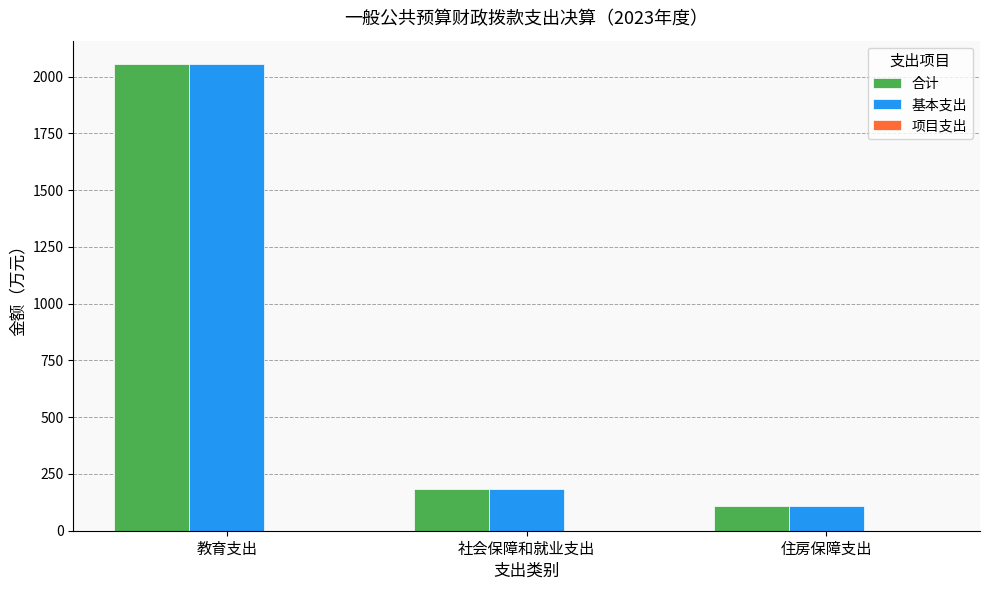

The 合计 series shows 173.8 at 住房保障支出. True or false?

False